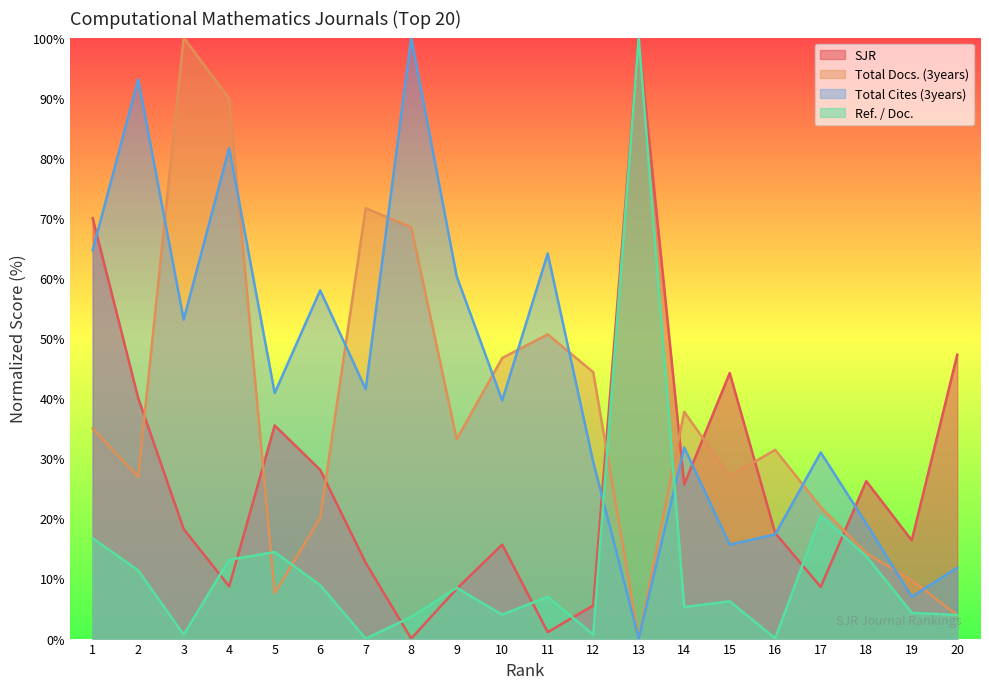

What are all the series names shown in the legend?

SJR, Total Docs. (3years), Total Cites (3years), Ref. / Doc.